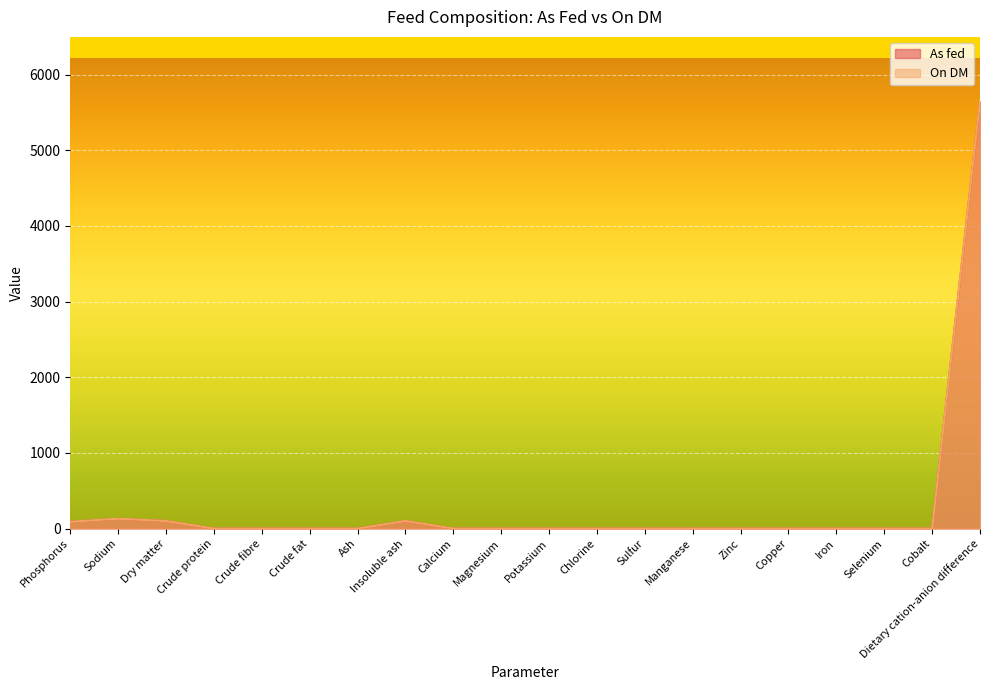

True or false: On DM has a value of 0.0 at Selenium.

True